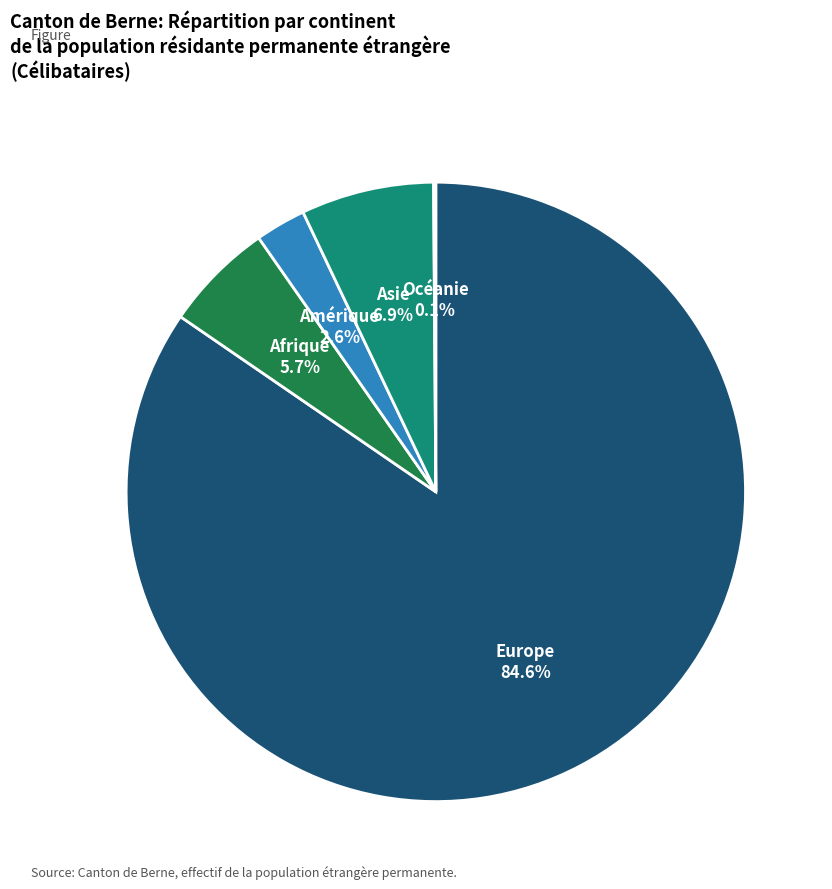

What percentage is NOT represented by Amérique?

97.4%